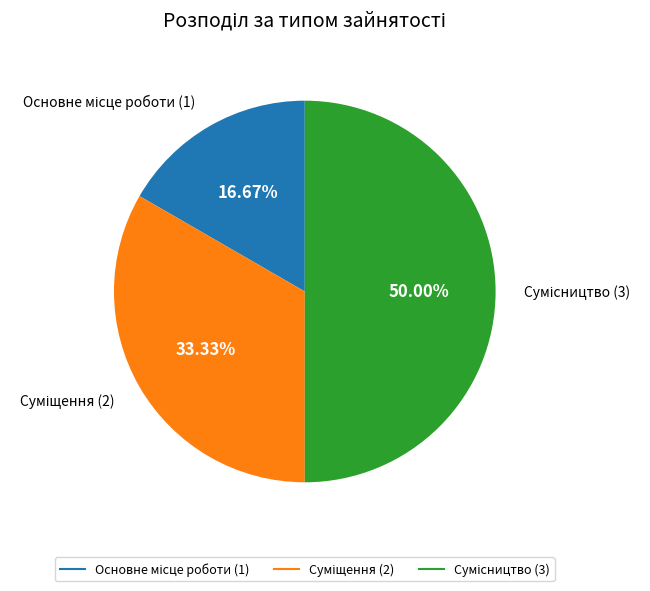

Rank the categories by value from highest to lowest.

Сумісництво, Суміщення, Основне місце роботи